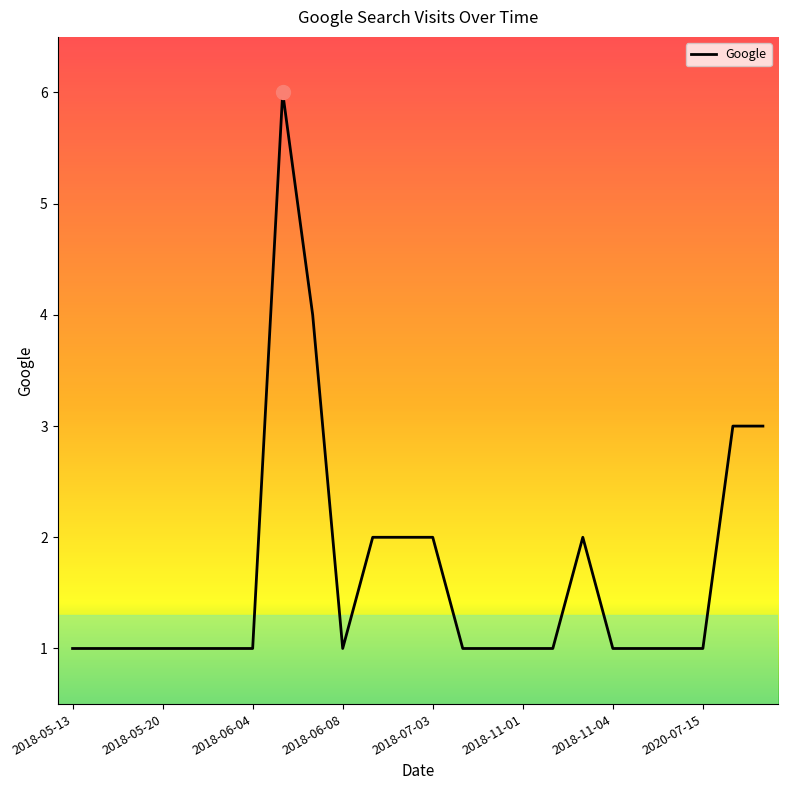

What is the maximum value shown in the chart?

6